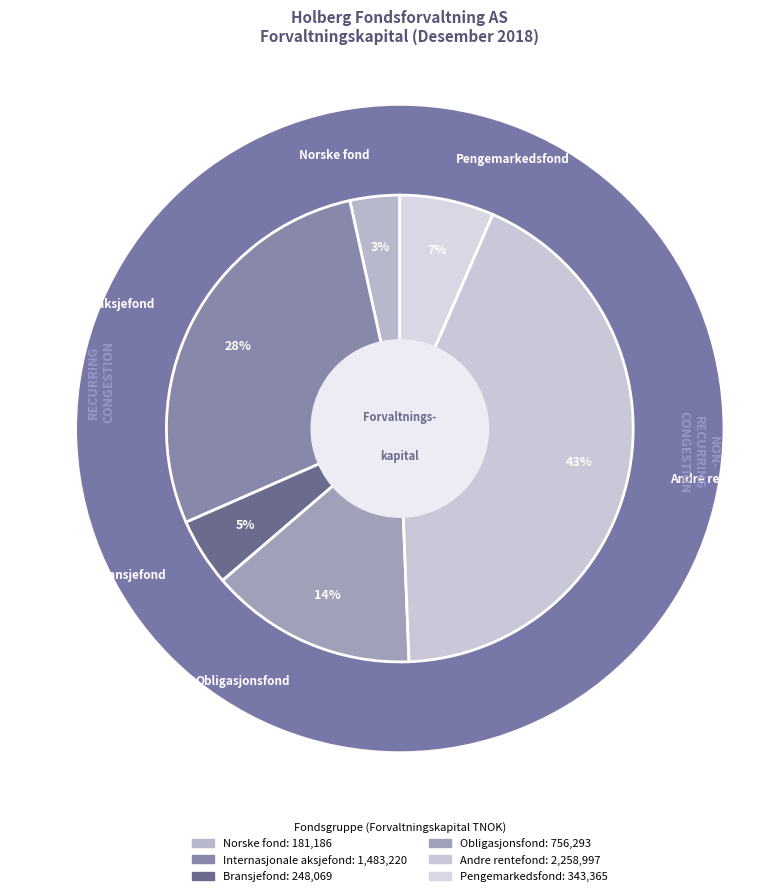

Between Pengemarkedsfond and Andre rentefond, which is larger?

Andre rentefond